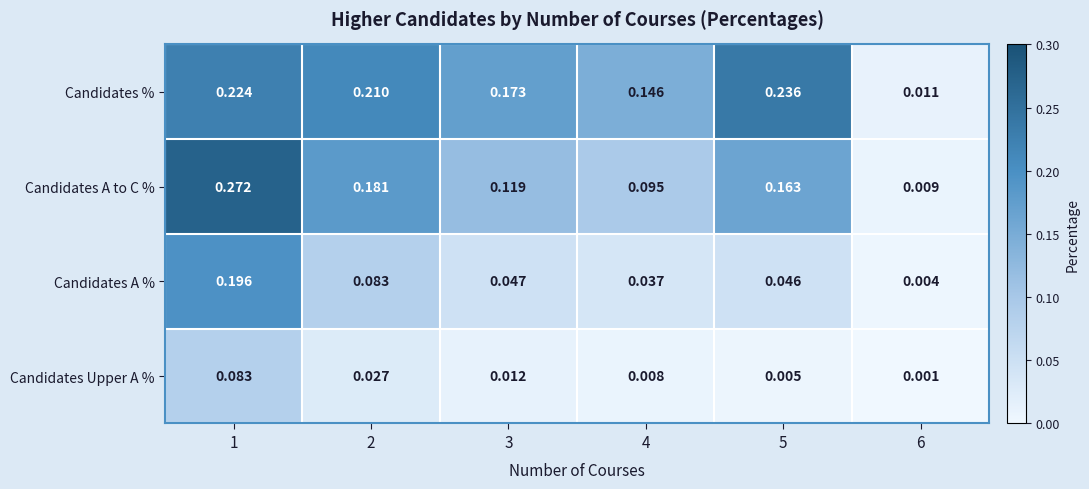

Rank the series at 1 from lowest to highest value.

Candidates Upper A %, Candidates A %, Candidates %, Candidates A to C %